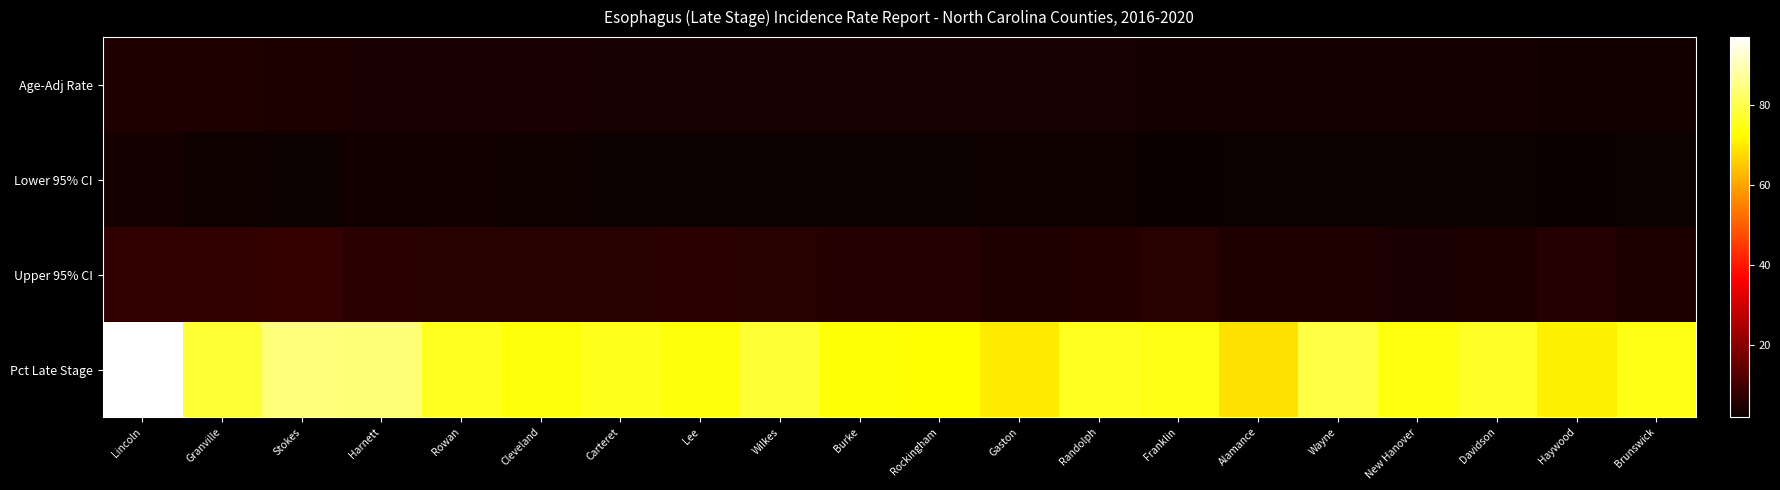

Which series has the largest range (max minus min)?

Pct Late Stage